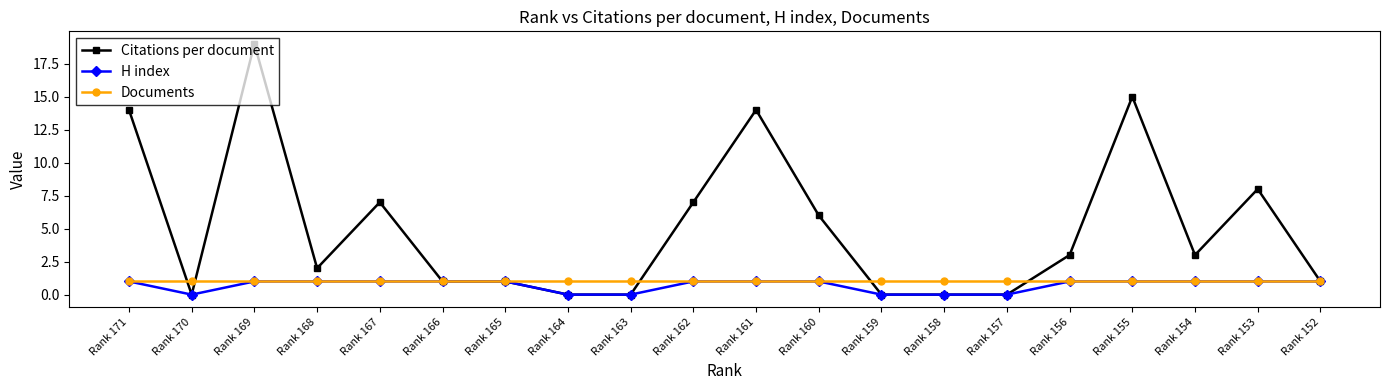

Which category has the highest value across all series?

Rank 169